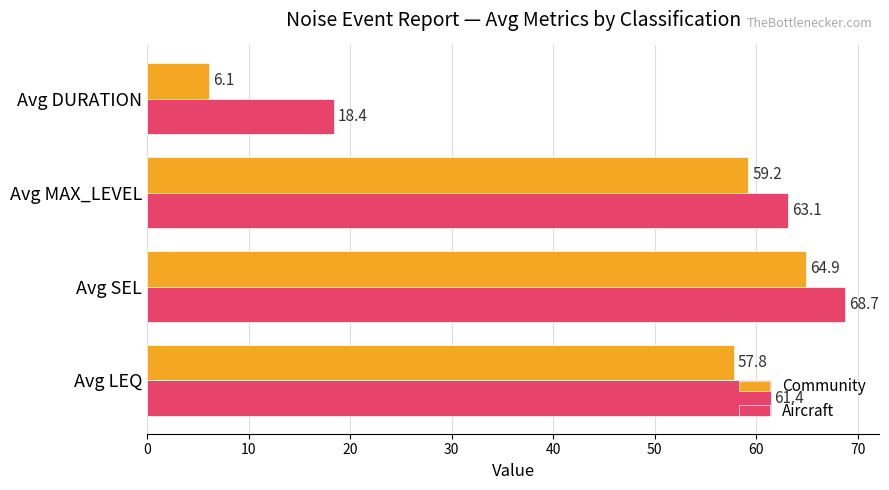

List the labels in order of Community value, largest first.

Avg SEL, Avg MAX_LEVEL, Avg LEQ, Avg DURATION